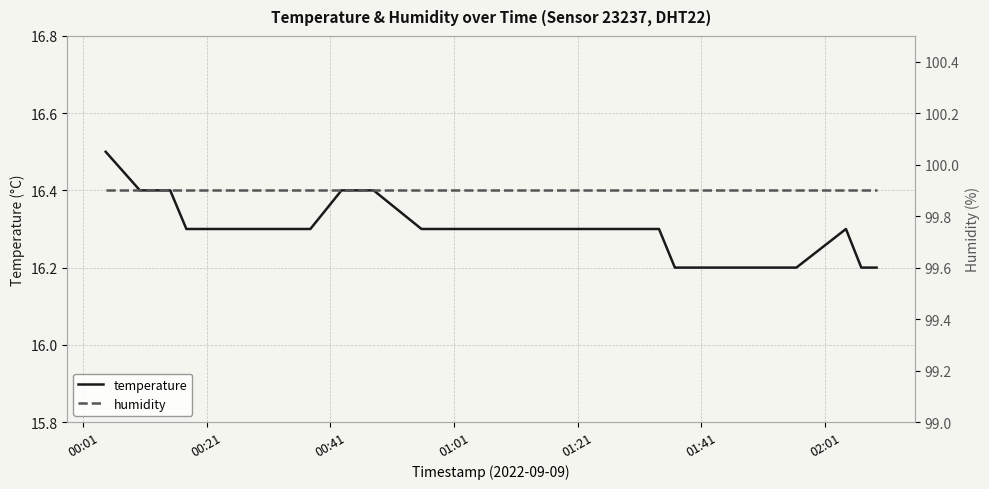

True or false: humidity has a value of 99.9 at 00:21.

True